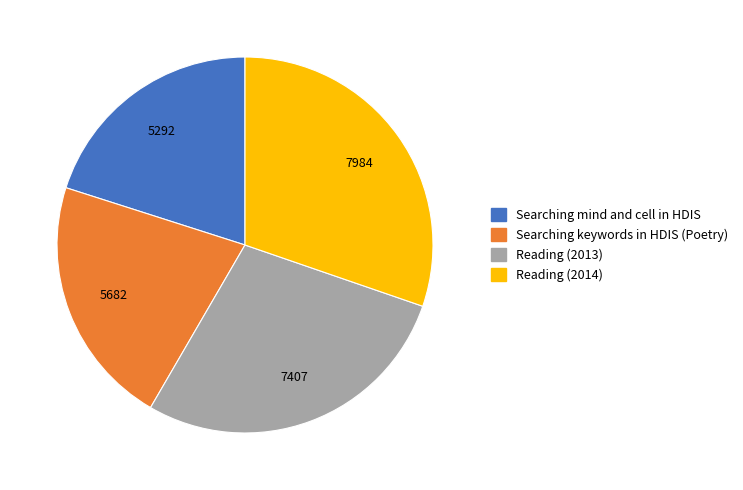

Count the number of slices in the pie.

4